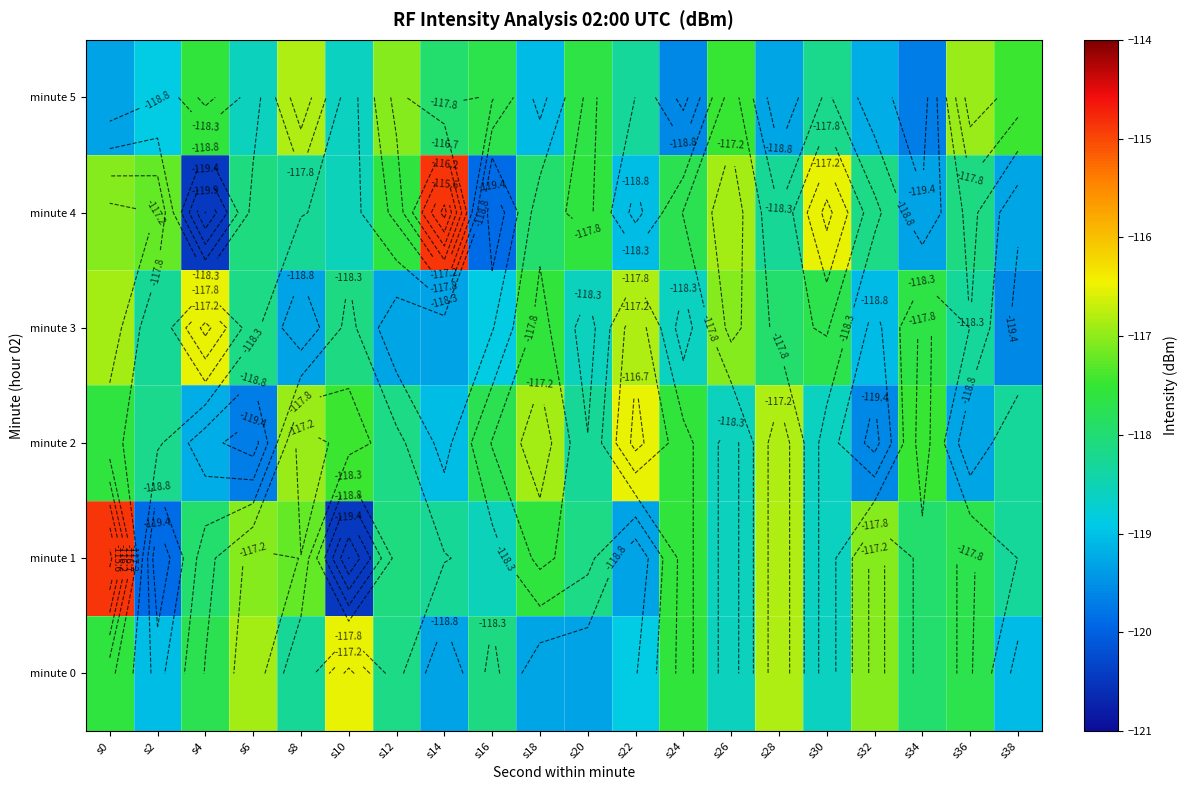

At s24, list the series in order from largest to smallest.

minute 0, minute 1, minute 2, minute 4, minute 3, minute 5